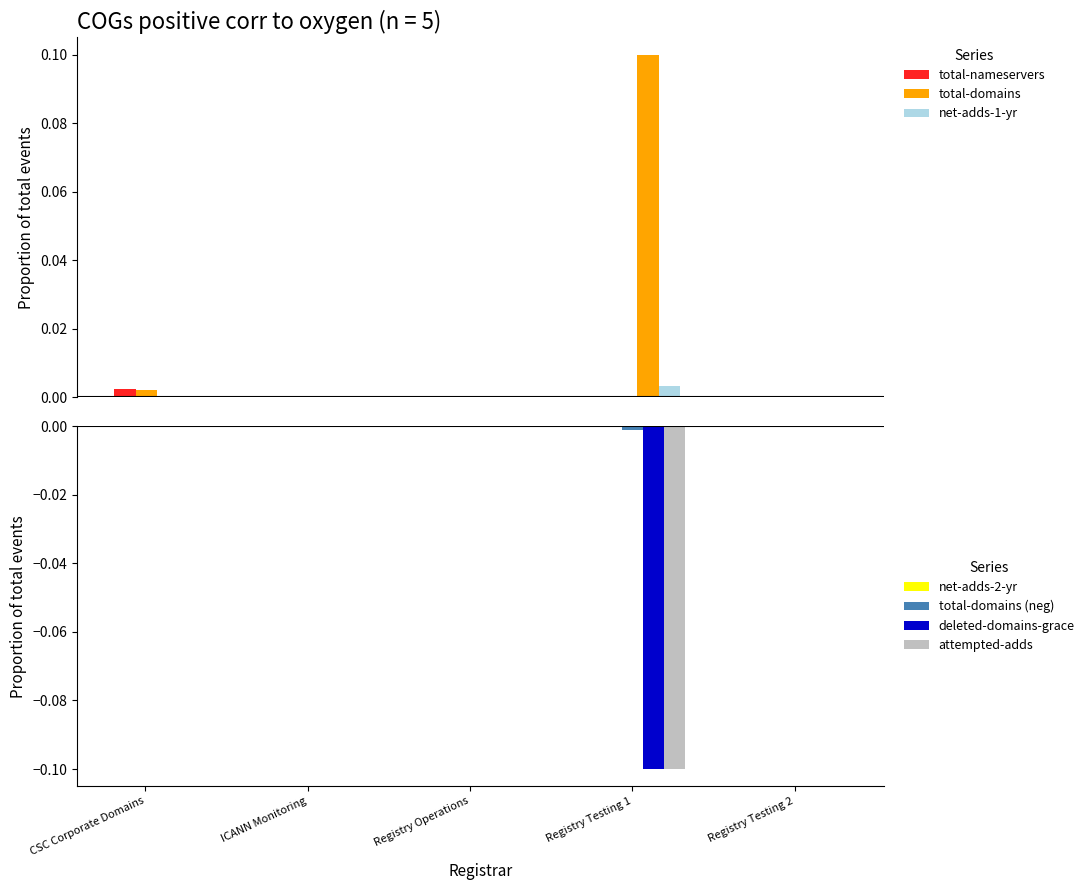

True or false: deleted-domains-grace has a value of 0.0 at Registry Testing 2.

True